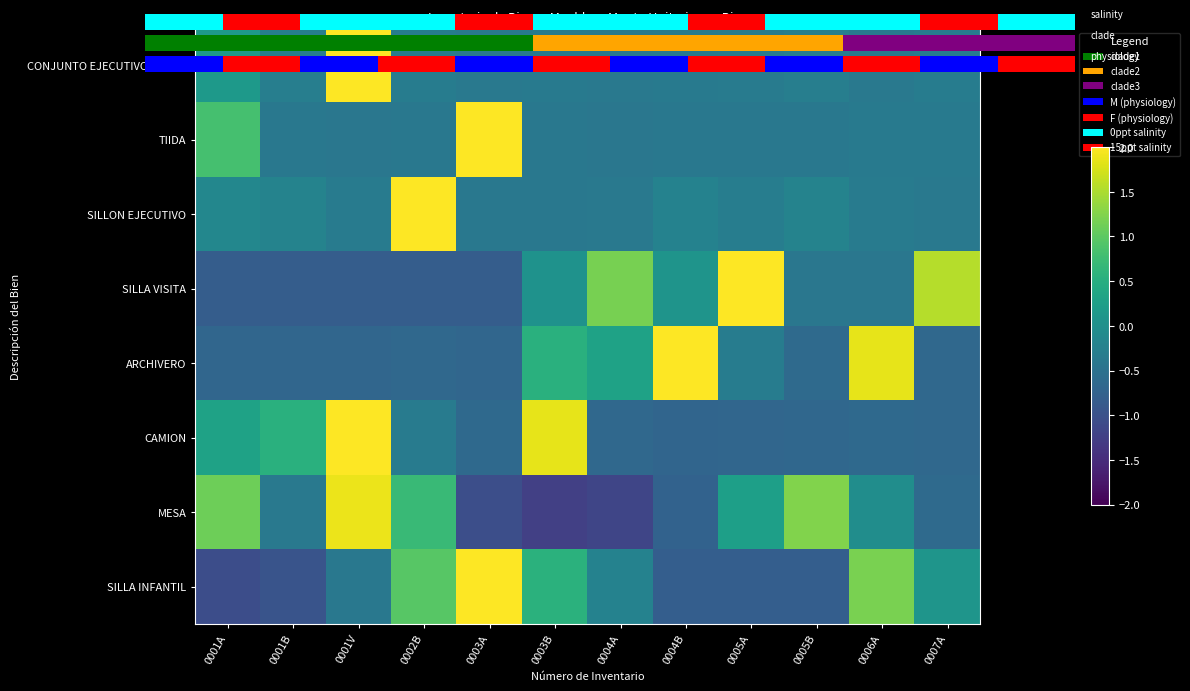

How many data points in MESA are less than 0?

7